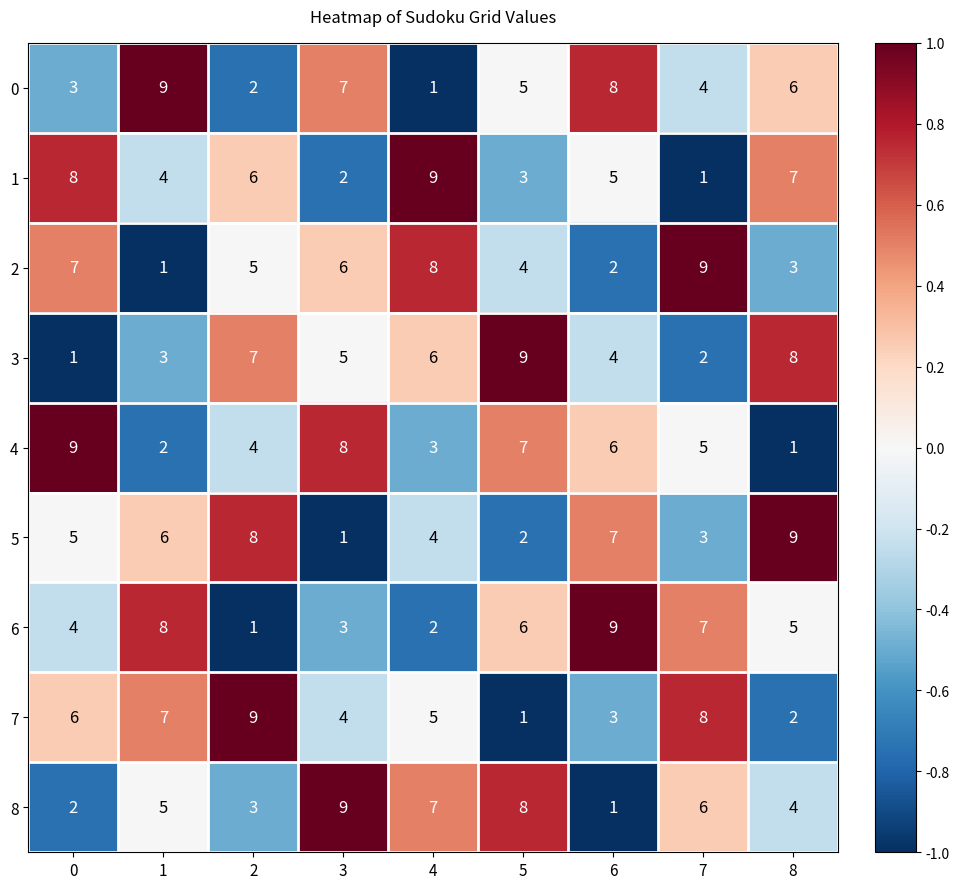

How many values in the 5 series are below 5?

4